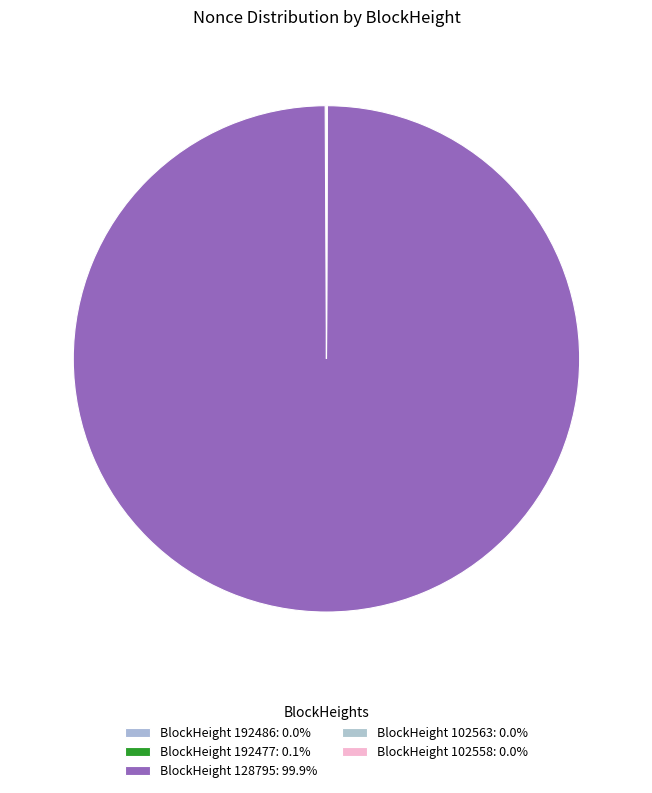

Rank the categories by value from highest to lowest.

128795, 192477, 102558, 192486, 102563